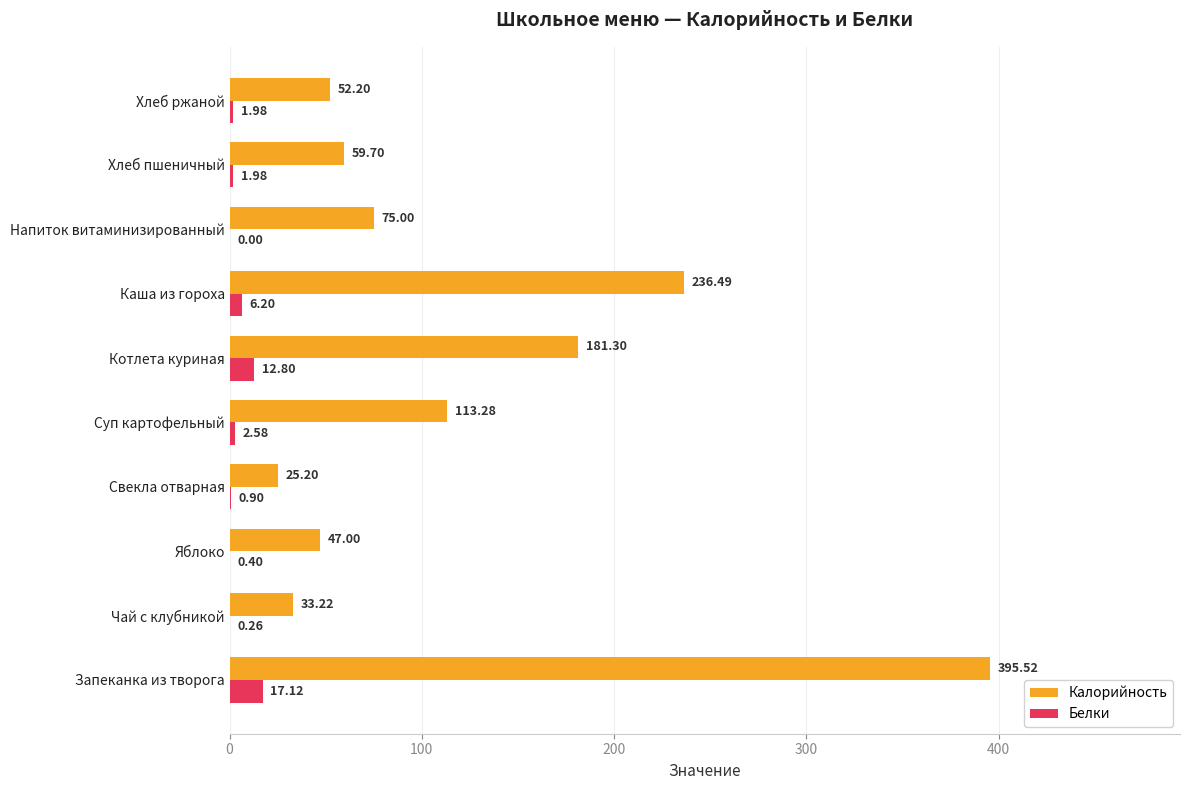

What is the total value across all series at Чай с клубникой?

33.5